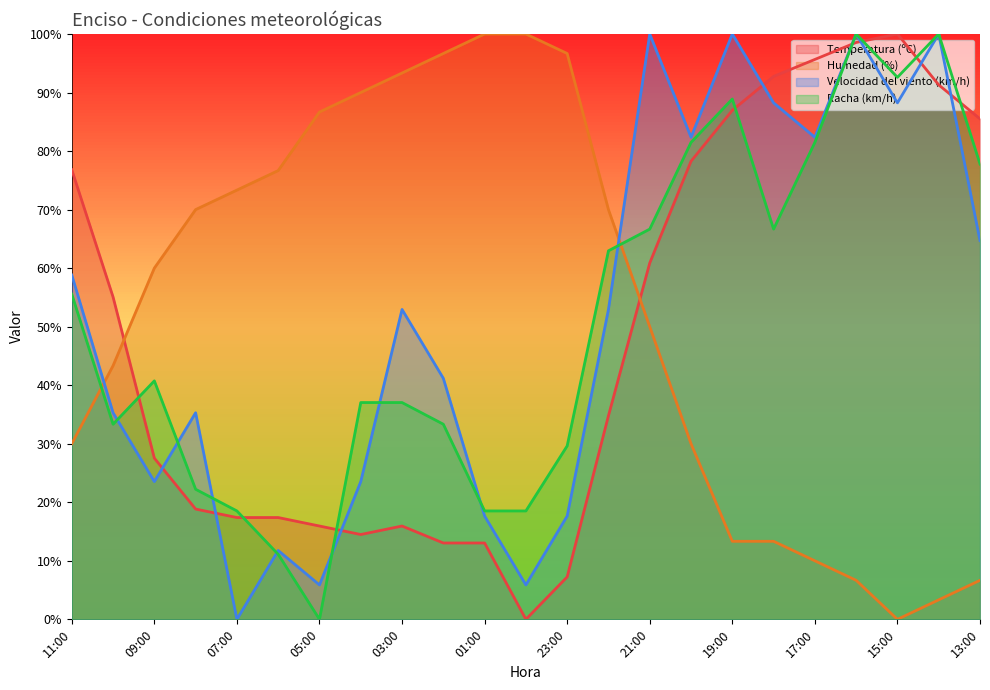

What is the highest value of the Velocidad del viento (km/h) series?

100.0